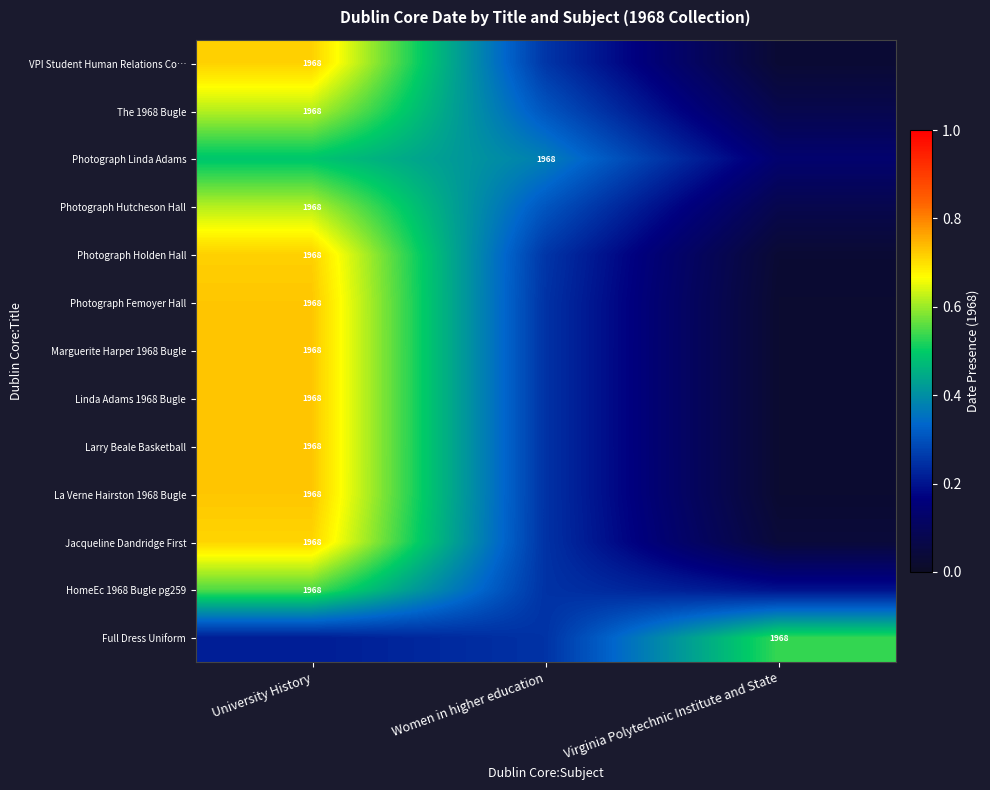

At which category is the sum across all series the highest?

University History